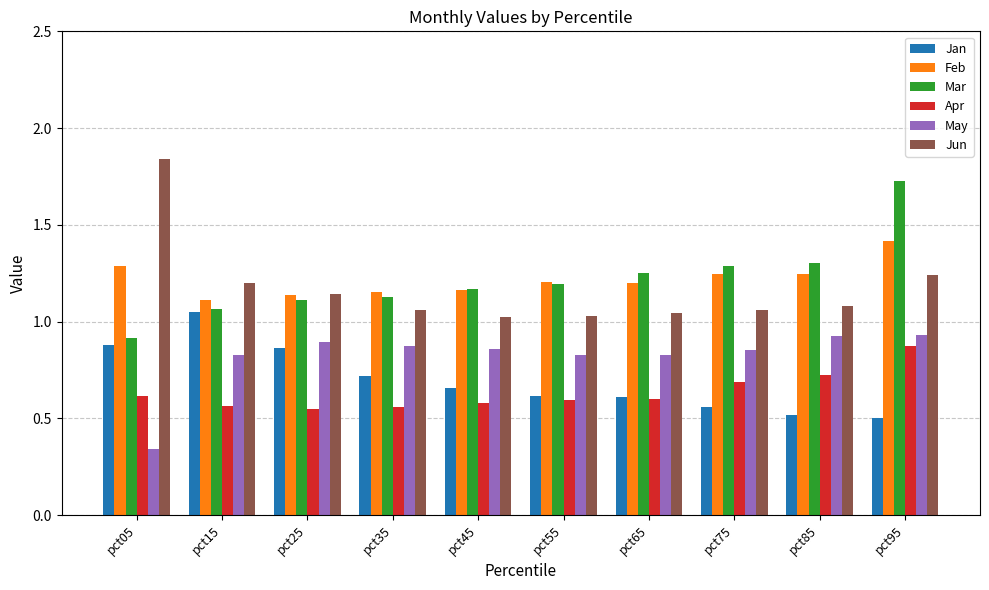

Which label corresponds to the largest value in the chart?

pct05